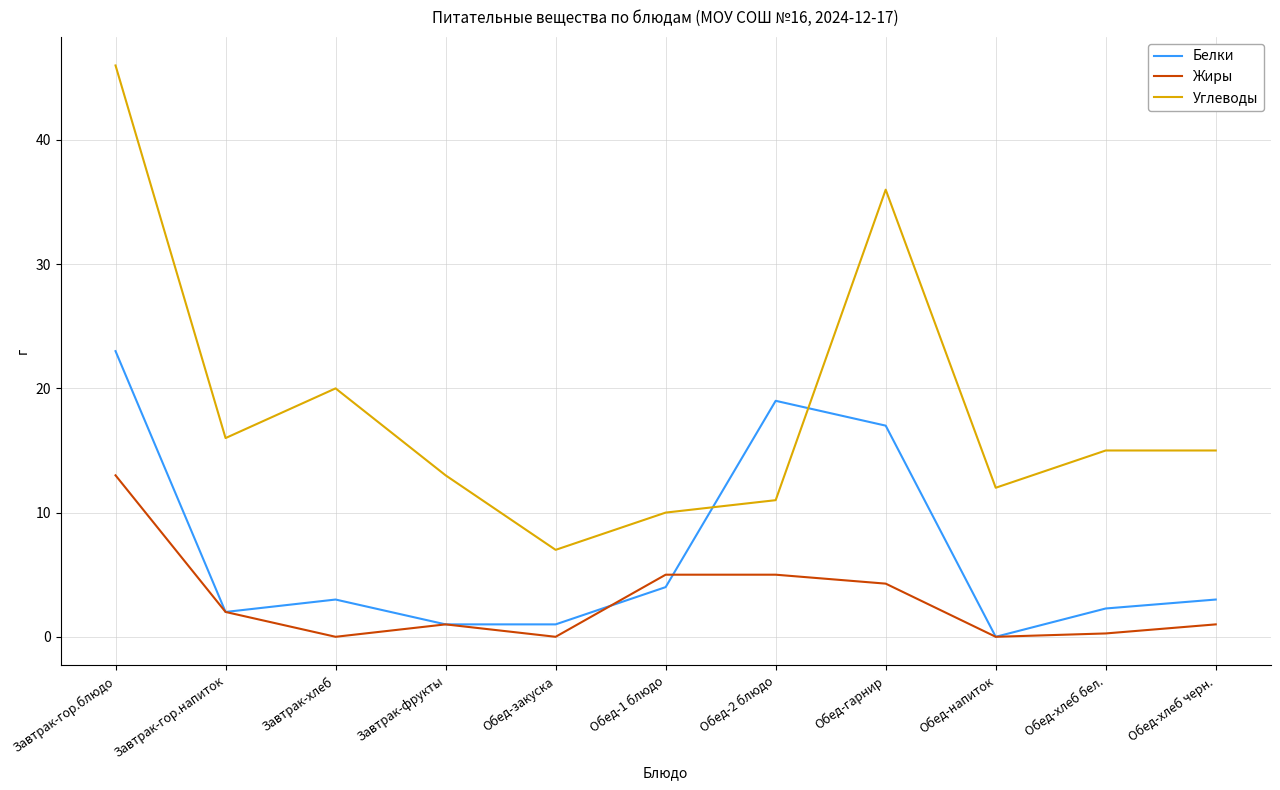

What is the total value across all series at Завтрак-хлеб?

23.0